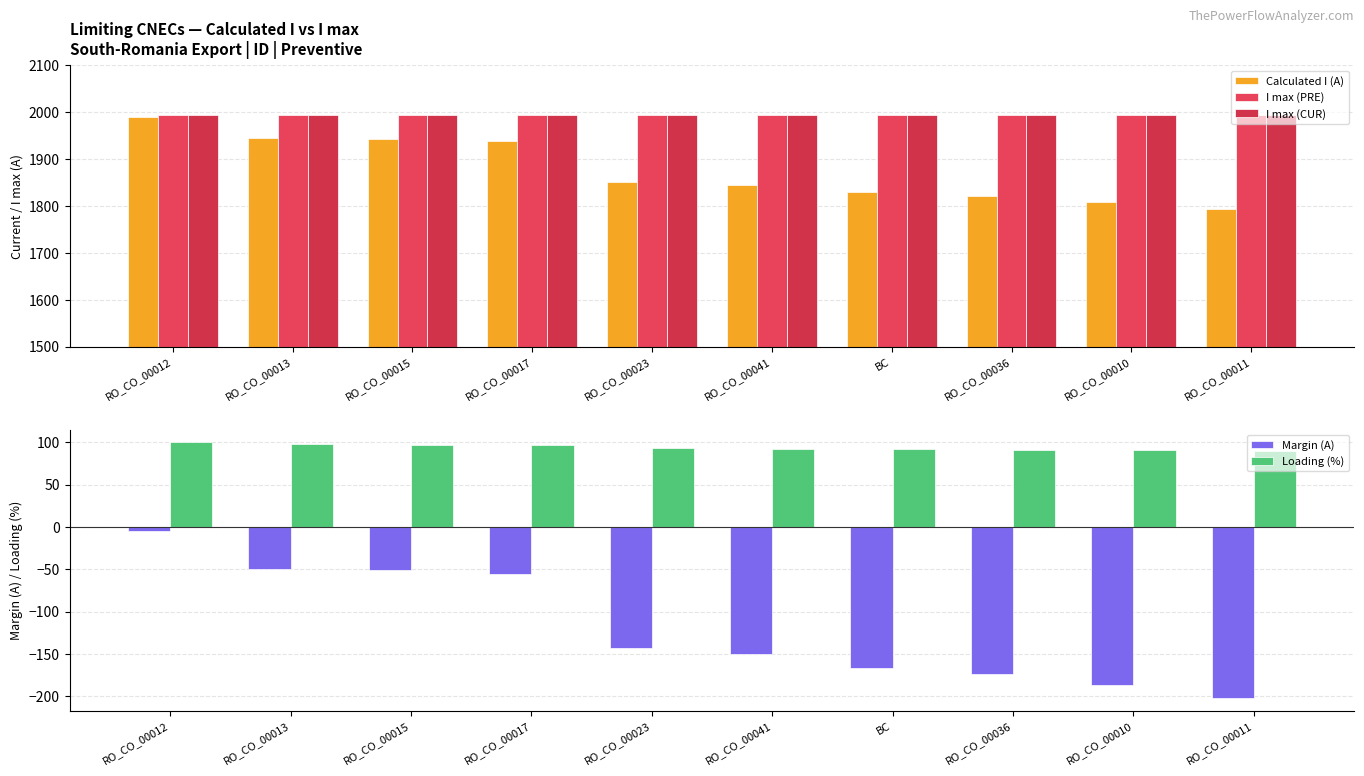

Reading left to right, transcribe all the data shown in this chart.

Calculated I (A): 1990	1945	1944	1939	1852	1845	1829	1821	1808	1793
I max (PRE): 1995	1995	1995	1995	1995	1995	1995	1995	1995	1995
I max (CUR): 1995	1995	1995	1995	1995	1995	1995	1995	1995	1995
Margin (A): -5	-50	-51	-56	-143	-150	-166	-174	-187	-202
Loading (%): 100	98	97	97	93	92	92	91	91	90